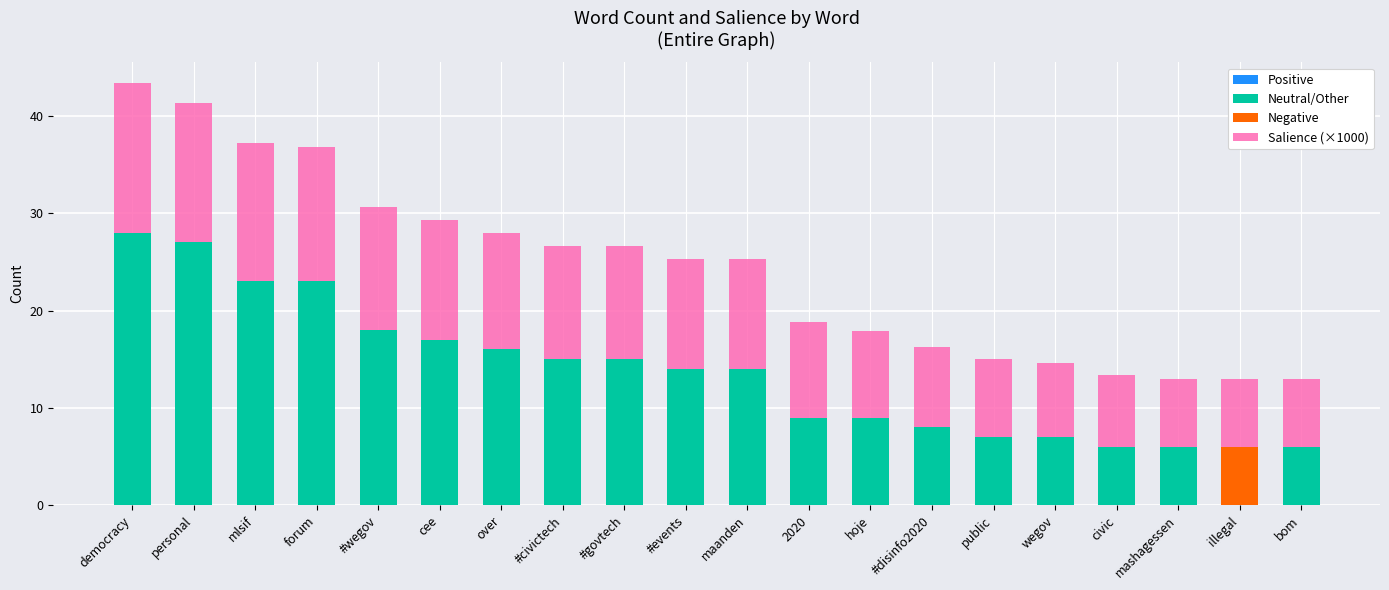

What is the highest value of the Neutral/Other series?

28.0